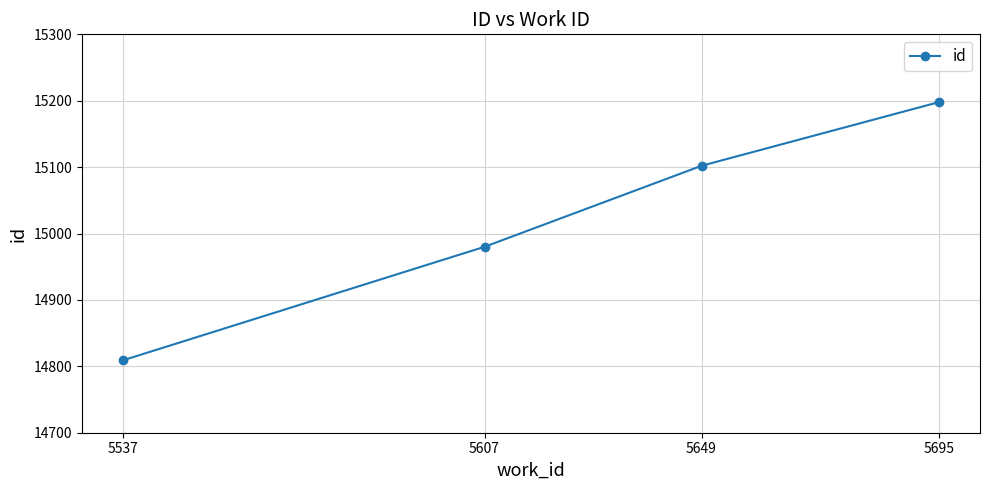

At which category does the chart reach its minimum across all series?

5537